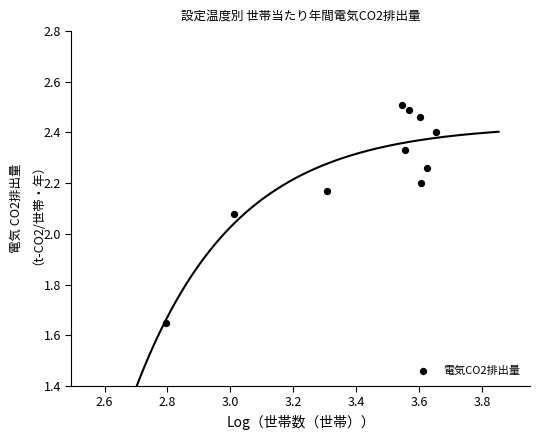

What is the average X value?

3.4